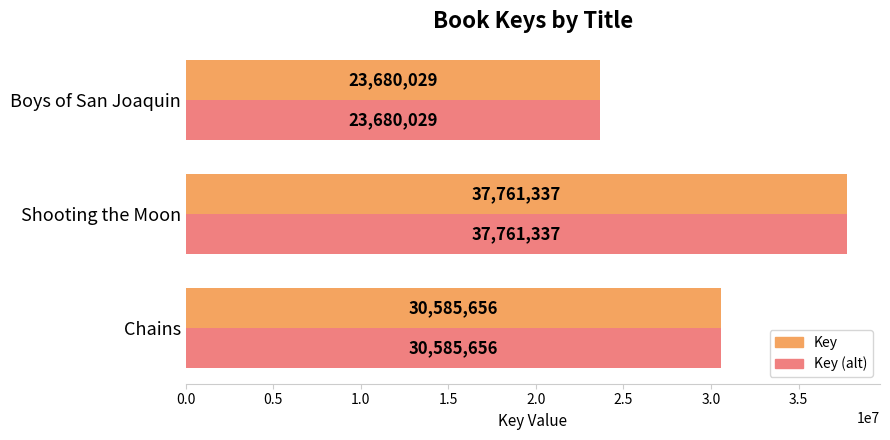

How many distinct data groups are displayed?

2